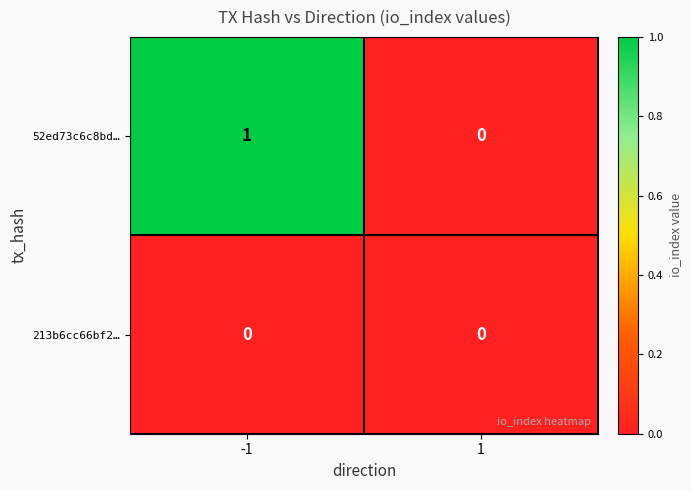

The 52ed73c6c8bd… series shows 1 at -1. True or false?

True